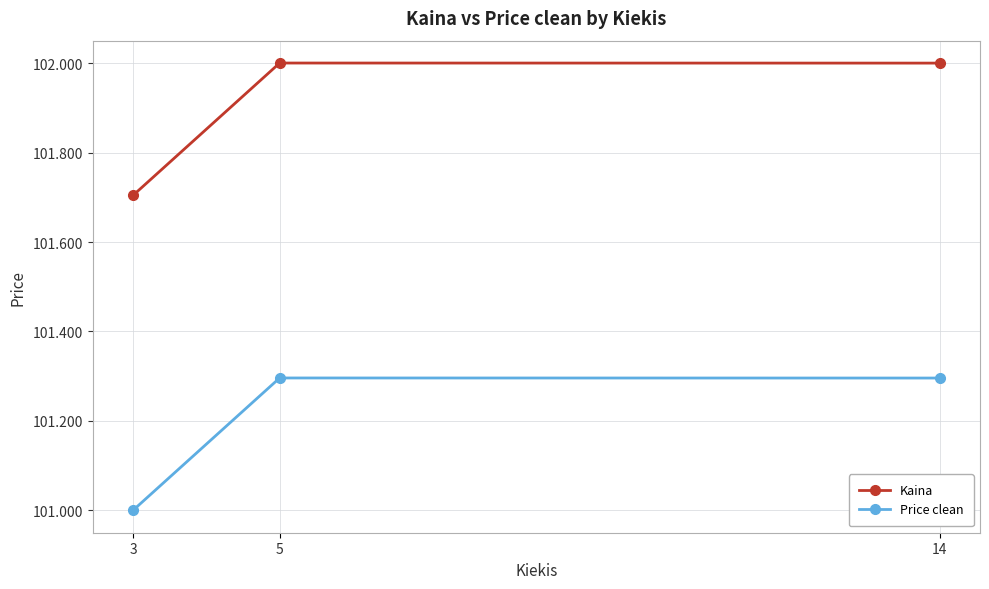

What is the highest value of the Price clean series?

101.3